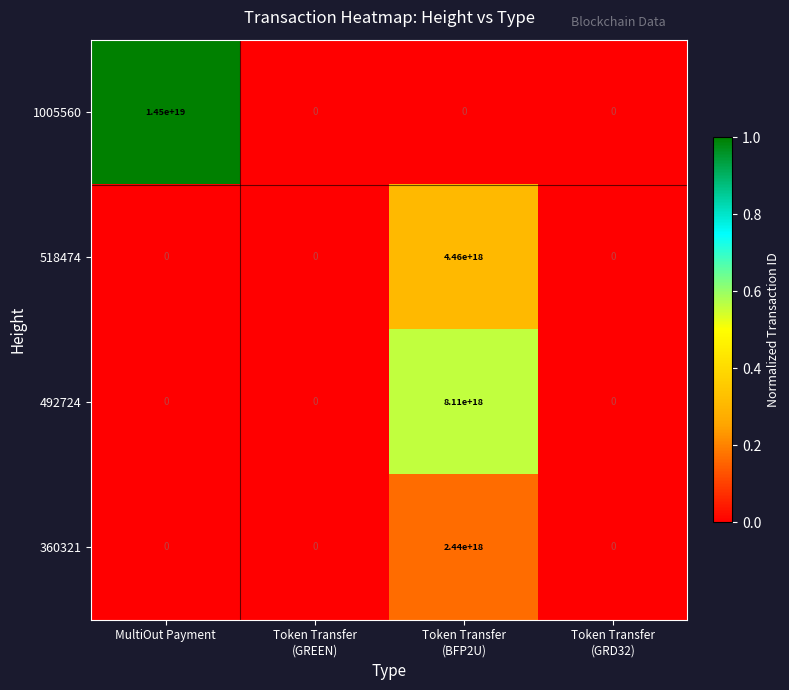

Count the 360321 values in the range 0 to 2440000000000000000.

4